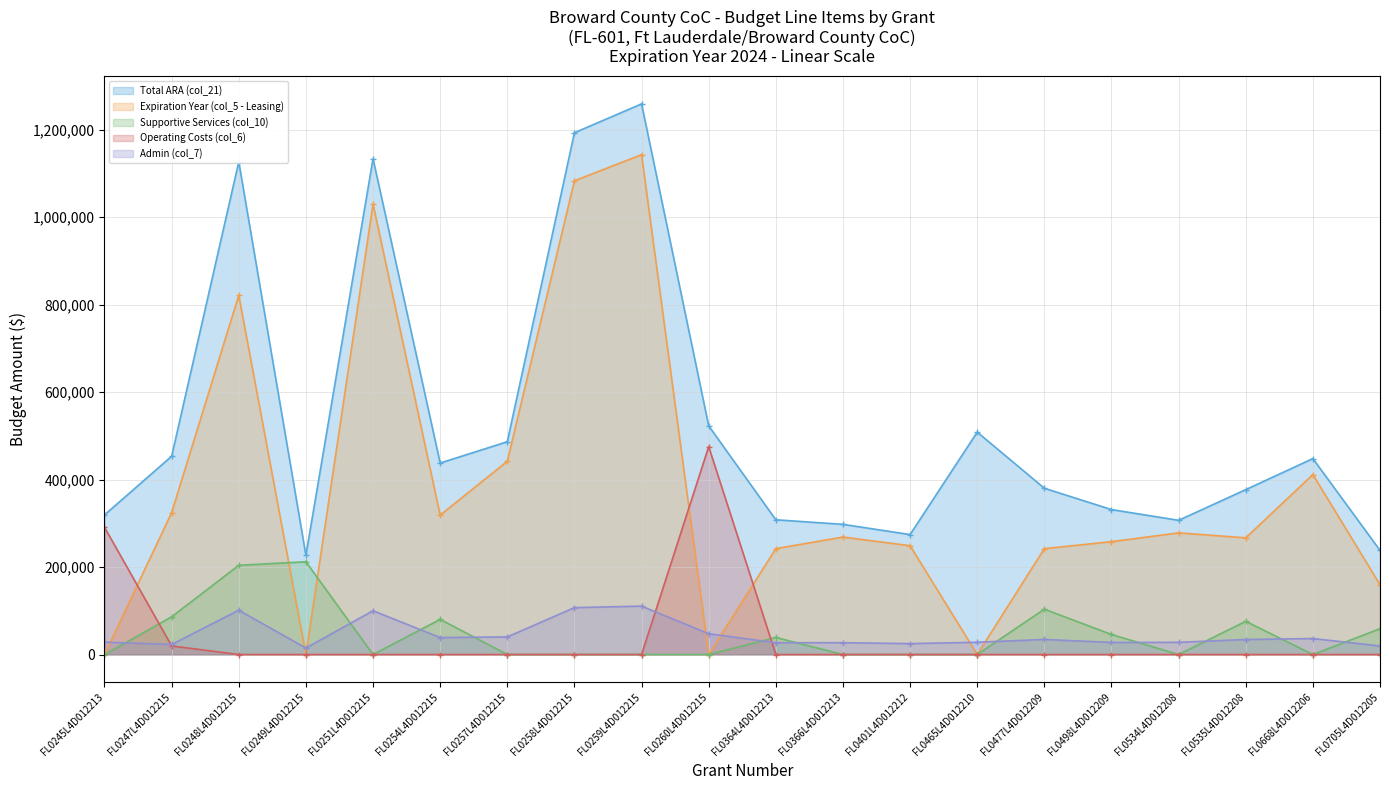

At which label does Expiration Year (col_5 - Leasing) first exceed 268644?

FL0247L4D012215